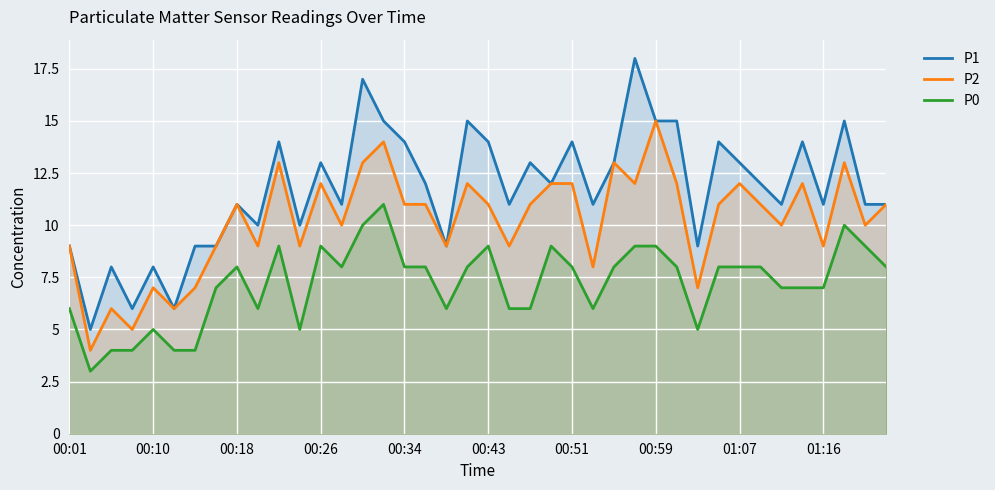

True or false: P1 and P2 intersect in this chart.

False